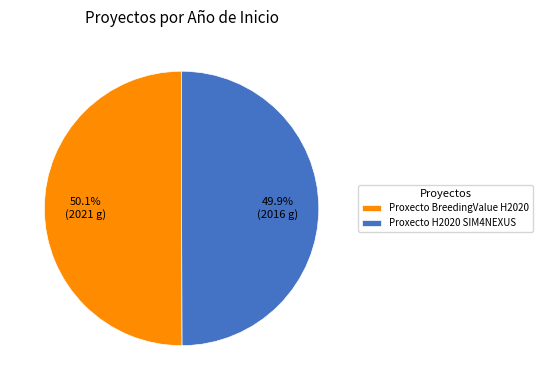

How many slices are in this pie chart?

2